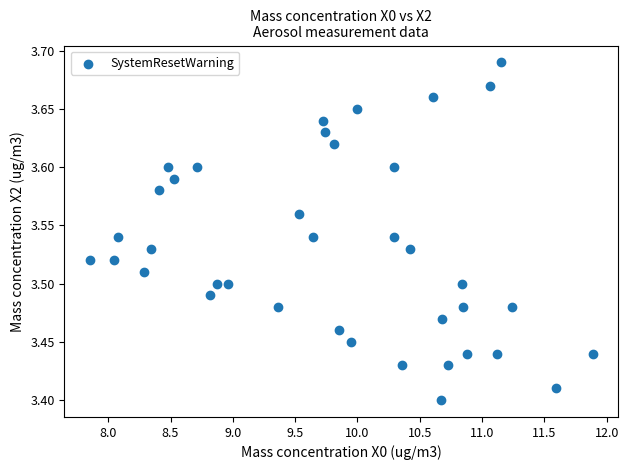

What is the range of Y values (max minus min)?

0.3